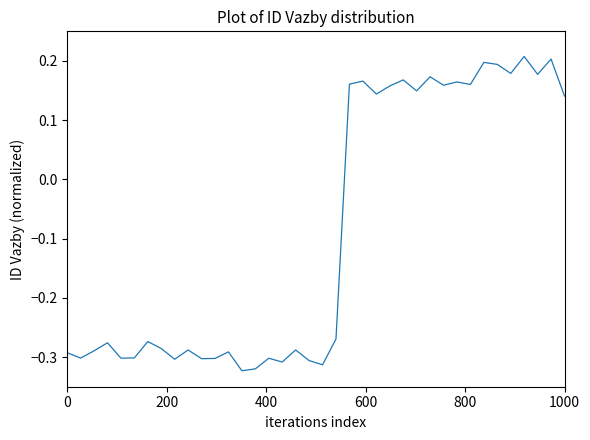

What is the difference between the maximum and minimum values?

0.5